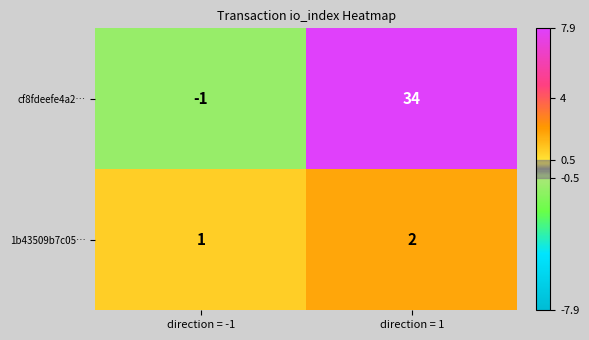

What is the difference between the cf8fdeefe4a2… values at direction = 1 and direction = -1?

35